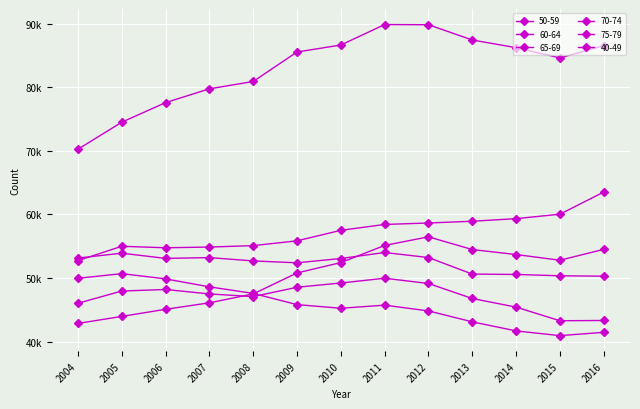

What is the total value across all series at 2016?

339654